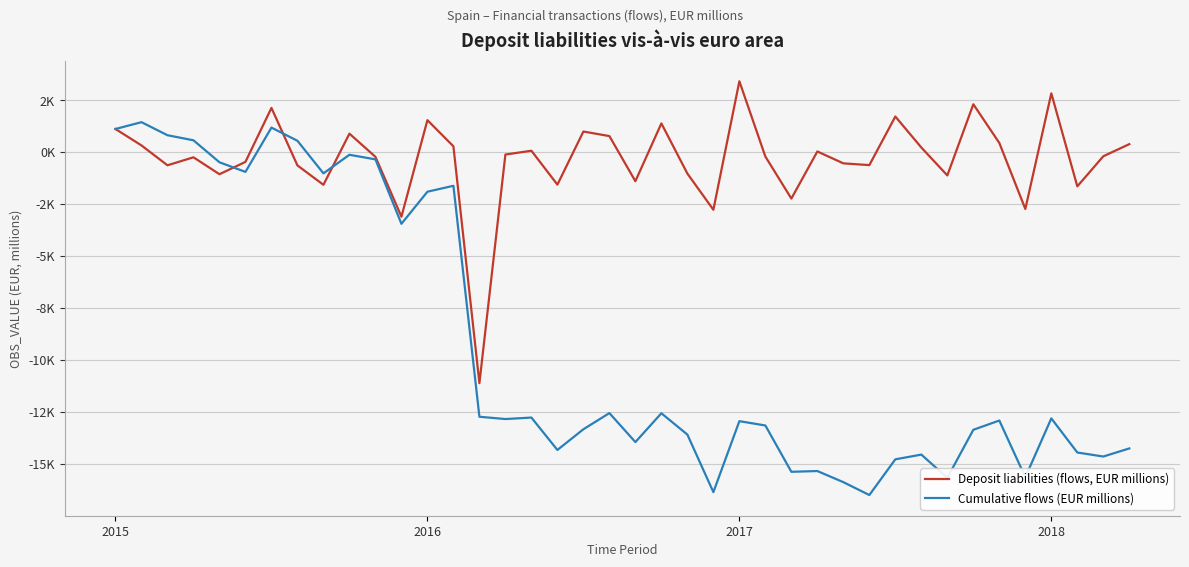

True or false: Deposit liabilities (flows, EUR millions) has more than 0 points higher than both neighbors.

True